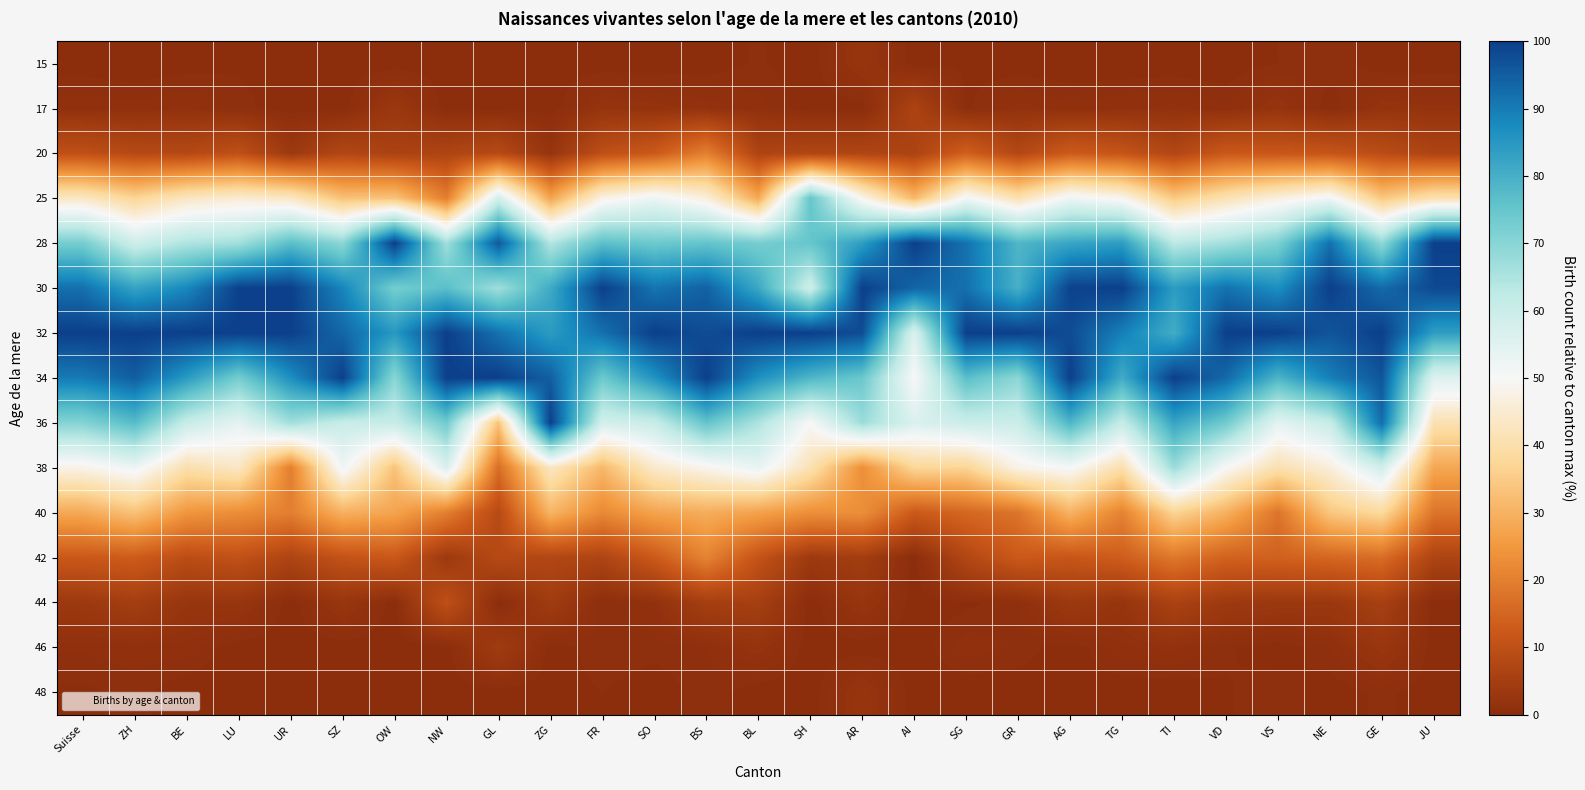

Reading left to right, extract all data points from this chart.

15: Suisse=0.1	ZH=0.0	BE=0.1	LU=0.3	UR=0.0	SZ=0.0	OW=0.0	NW=0.0	GL=0.0	ZG=0.0	FR=0.0	SO=0.0	BS=0.0	BL=0.5	SH=0.0	AR=2.3	AI=0.0	SG=0.3	GR=0.0	AG=0.0	TG=0.0	TI=0.0	VD=0.0	VS=0.4	NE=0.8	GE=0.0	JU=0.0
17: Suisse=1.1	ZH=0.9	BE=1.3	LU=0.6	UR=0.0	SZ=0.0	OW=3.0	NW=0.0	GL=0.0	ZG=0.0	FR=2.0	SO=1.8	BS=1.4	BL=0.9	SH=0.0	AR=0.0	AI=6.2	SG=0.3	GR=1.4	AG=0.9	TG=1.1	TI=1.3	VD=0.8	VS=2.0	NE=0.0	GE=1.9	JU=1.6
20: Suisse=10.1	ZH=8.2	BE=7.9	LU=10.1	UR=3.3	SZ=7.4	OW=6.1	NW=6.7	GL=8.3	ZG=2.1	FR=9.8	SO=12.4	BS=20.3	BL=6.6	SH=7.1	AR=7.0	AI=6.2	SG=13.8	GR=7.6	AG=12.9	TG=11.2	TI=7.4	VD=12.2	VS=11.8	NE=11.4	GE=9.1	JU=6.6
25: Suisse=43.4	ZH=37.1	BE=43.1	LU=45.3	UR=43.3	SZ=33.1	OW=33.3	NW=20.0	GL=58.3	ZG=27.4	FR=47.6	SO=52.7	BS=46.4	BL=28.3	SH=75.0	AR=48.8	AI=31.2	SG=51.2	GR=41.0	AG=52.2	TG=48.7	TI=34.6	VD=41.3	VS=46.9	NE=51.5	GE=34.1	JU=41.0
28: Suisse=72.7	ZH=59.1	BE=64.7	LU=66.4	UR=76.7	SZ=69.4	OW=100.0	NW=66.7	GL=95.8	ZG=64.2	FR=76.4	SO=74.0	BS=75.4	BL=72.6	SH=75.0	AR=83.7	AI=100.0	SG=91.6	GR=78.5	AG=82.1	TG=84.0	TI=62.8	VD=66.2	VS=71.7	NE=91.7	GE=68.8	JU=100.0
30: Suisse=91.8	ZH=82.6	BE=87.9	LU=99.7	UR=100.0	SZ=88.4	OW=72.7	NW=76.7	GL=66.7	ZG=81.1	FR=100.0	SO=91.1	BS=94.2	BL=81.6	SH=58.9	AR=100.0	AI=93.8	SG=91.8	GR=79.9	AG=99.3	TG=100.0	TI=84.0	VD=91.5	VS=86.6	NE=100.0	GE=92.8	JU=98.4
32: Suisse=100.0	ZH=100.0	BE=100.0	LU=100.0	UR=100.0	SZ=93.4	OW=84.8	NW=100.0	GL=91.7	ZG=84.2	FR=91.7	SO=100.0	BS=97.8	BL=100.0	SH=100.0	AR=97.7	AI=56.2	SG=100.0	GR=100.0	AG=97.8	TG=89.3	TI=80.5	VD=100.0	VS=100.0	NE=96.2	GE=100.0	JU=83.6
34: Suisse=90.1	ZH=94.9	BE=84.4	LU=72.8	UR=86.7	SZ=100.0	OW=69.7	NW=100.0	GL=100.0	ZG=94.7	FR=74.0	SO=85.8	BS=100.0	BL=86.3	SH=78.6	AR=74.4	AI=50.0	SG=76.7	GR=69.4	AG=100.0	TG=80.7	TI=100.0	VD=92.9	VS=78.7	NE=89.4	GE=96.3	JU=55.7
36: Suisse=70.6	ZH=77.2	BE=60.4	LU=54.1	UR=66.7	SZ=60.3	OW=60.6	NW=73.3	GL=33.3	ZG=100.0	FR=57.9	SO=60.4	BS=75.4	BL=65.1	SH=50.0	AR=67.4	AI=56.2	SG=59.8	GR=59.7	AG=78.6	TG=61.0	TI=82.3	VD=73.5	VS=54.3	NE=60.6	GE=92.3	JU=41.0
38: Suisse=47.9	ZH=52.4	BE=40.2	LU=43.4	UR=20.0	SZ=52.1	OW=33.3	NW=56.7	GL=16.7	ZG=43.2	FR=31.1	SO=44.4	BS=48.6	BL=53.3	SH=41.1	AR=23.3	AI=37.5	SG=36.8	GR=47.9	AG=50.4	TG=40.1	TI=67.5	VD=50.0	VS=40.6	NE=46.2	GE=58.4	JU=27.9
40: Suisse=28.1	ZH=33.1	BE=24.6	LU=22.9	UR=20.0	SZ=29.8	OW=27.3	NW=20.0	GL=8.3	ZG=30.5	FR=22.0	SO=27.2	BS=29.0	BL=26.9	SH=23.2	AR=23.3	AI=12.5	SG=15.3	GR=18.1	AG=30.1	TG=20.9	TI=36.8	VD=29.7	VS=18.1	NE=34.1	GE=38.1	JU=18.0
42: Suisse=12.3	ZH=13.0	BE=9.2	LU=10.4	UR=6.7	SZ=10.7	OW=12.1	NW=3.3	GL=8.3	ZG=7.4	FR=6.7	SO=12.4	BS=21.0	BL=10.8	SH=3.6	AR=4.7	AI=0.0	SG=7.4	GR=12.5	AG=11.6	TG=13.4	TI=18.6	VD=14.3	VS=14.2	NE=15.2	GE=16.5	JU=6.6
44: Suisse=3.3	ZH=4.9	BE=2.4	LU=2.4	UR=0.0	SZ=2.5	OW=0.0	NW=10.0	GL=0.0	ZG=4.2	FR=0.4	SO=1.2	BS=5.1	BL=5.2	SH=0.0	AR=2.3	AI=0.0	SG=0.3	GR=0.7	AG=3.5	TG=2.1	TI=6.1	VD=3.5	VS=3.1	NE=3.0	GE=5.3	JU=0.0
46: Suisse=0.8	ZH=1.0	BE=1.0	LU=0.0	UR=0.0	SZ=0.0	OW=0.0	NW=0.0	GL=4.2	ZG=0.0	FR=0.8	SO=0.6	BS=0.7	BL=1.9	SH=0.0	AR=0.0	AI=0.0	SG=1.0	GR=0.7	AG=0.0	TG=1.1	TI=1.3	VD=0.5	VS=0.0	NE=0.8	GE=2.7	JU=0.0
48: Suisse=0.3	ZH=0.6	BE=0.0	LU=0.0	UR=0.0	SZ=0.0	OW=0.0	NW=0.0	GL=0.0	ZG=0.0	FR=0.4	SO=0.0	BS=0.7	BL=0.0	SH=0.0	AR=2.3	AI=0.0	SG=0.0	GR=0.0	AG=0.2	TG=0.0	TI=0.0	VD=0.3	VS=0.8	NE=0.0	GE=0.5	JU=0.0